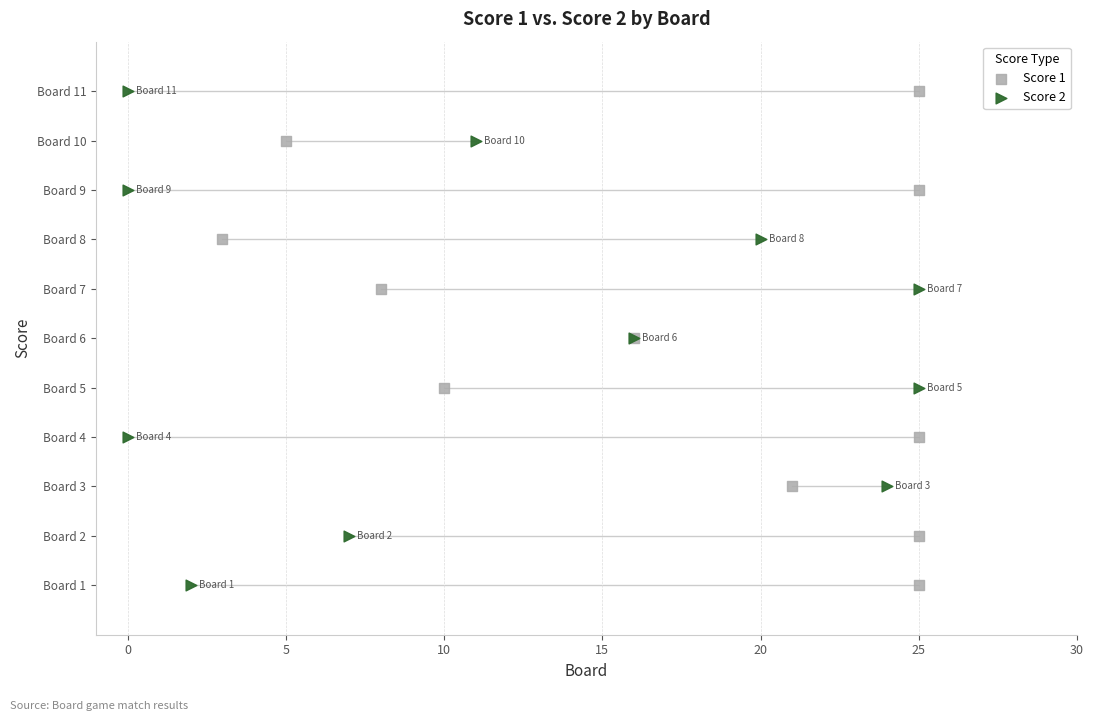

What are all the series names shown in the legend?

Score 1, Score 2